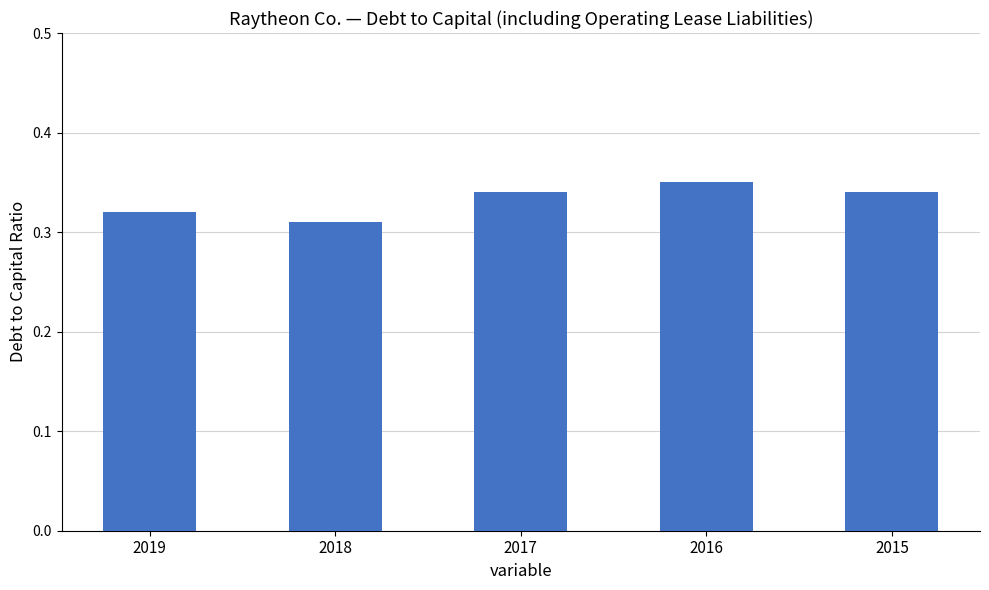

How many values are between 0 and 1?

5